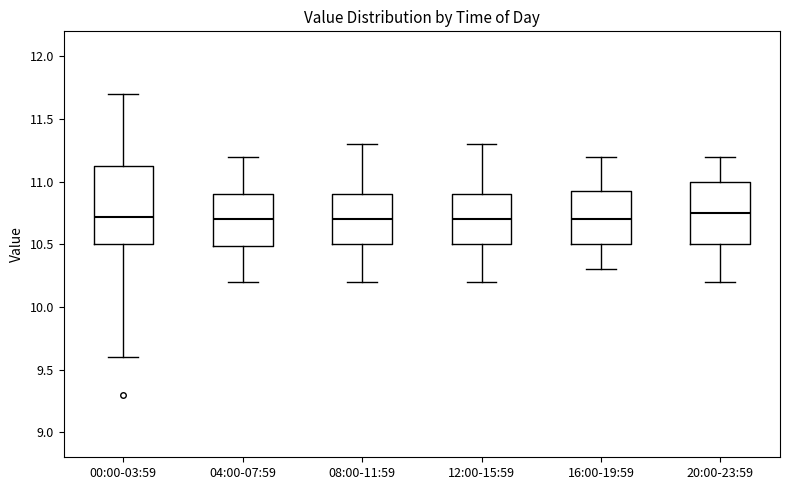

Where is the upper edge of the box for 08:00-11:59 on the y-axis? The values are not printed on the chart, so give them approximately, as read against the axis.

10.90